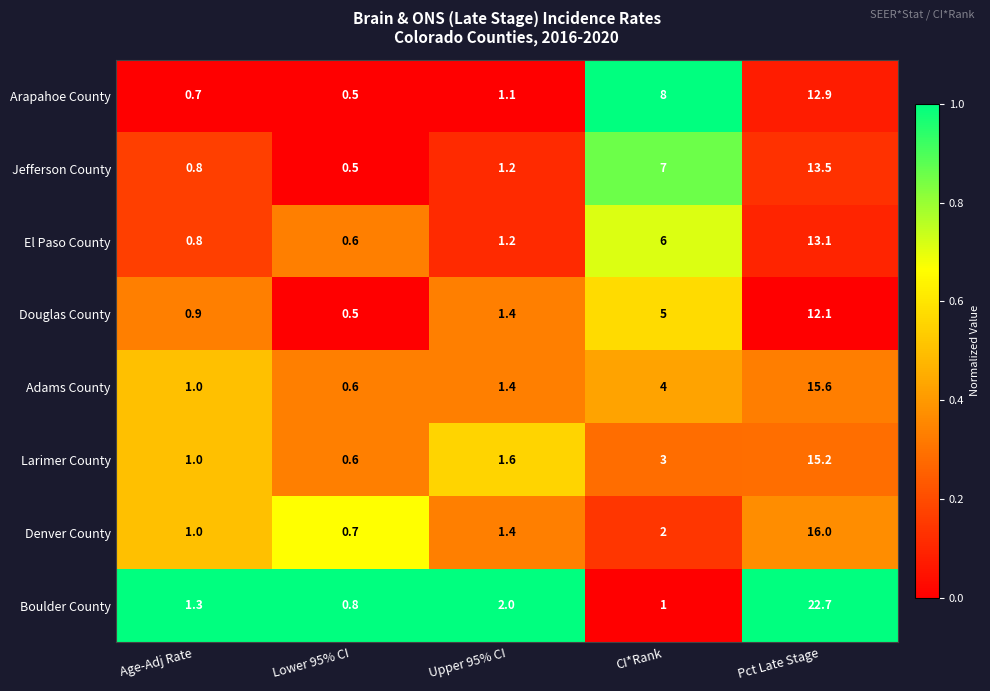

Count the number of data series in this chart.

8